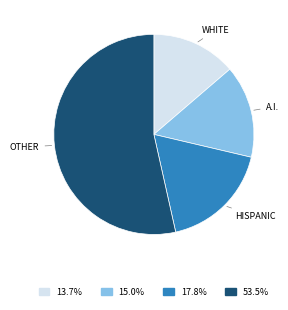

How many segments does this pie chart have?

4